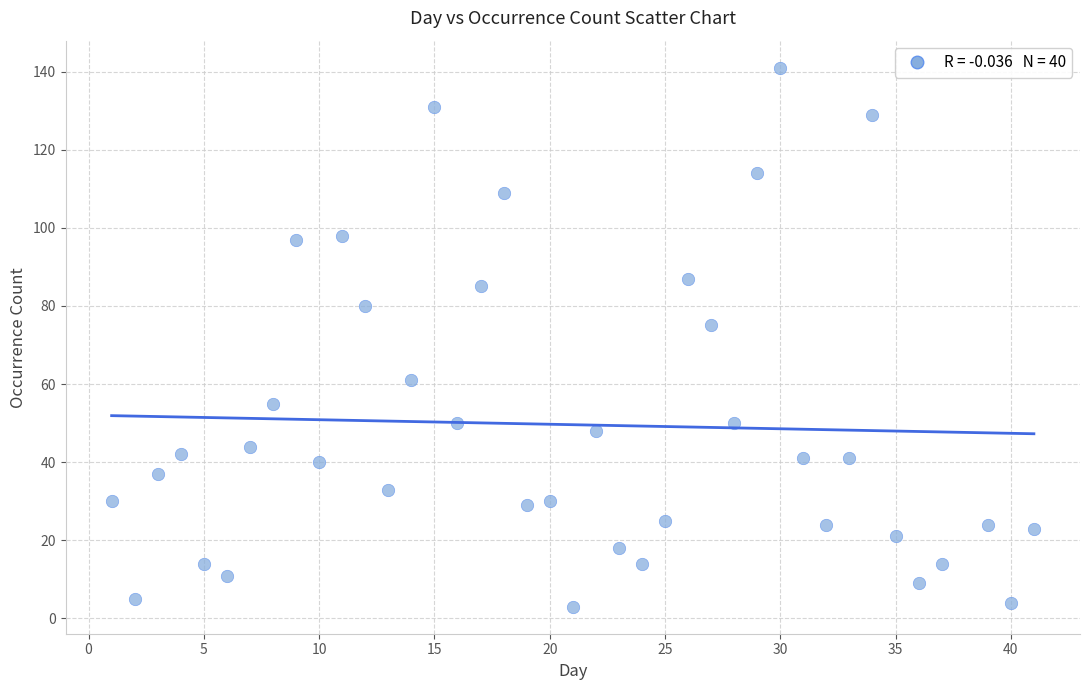

What is the range of Y values (max minus min)?

138